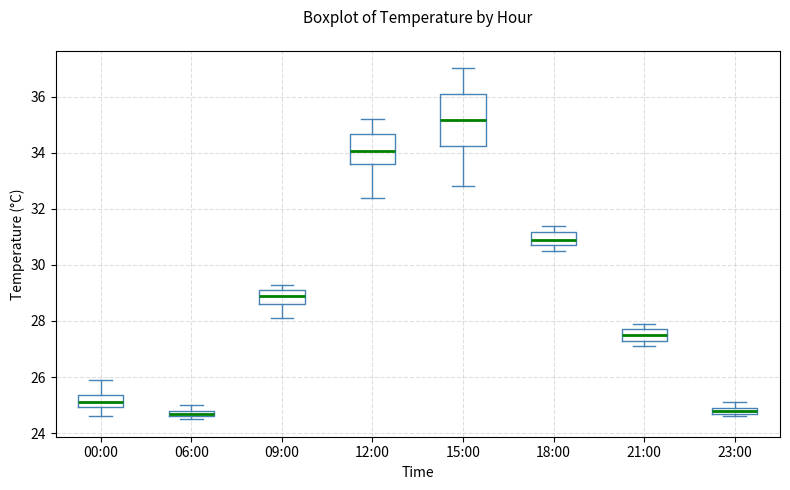

Where is the upper edge of the box for 21:00 on the y-axis? The values are not printed on the chart, so give them approximately, as read against the axis.

27.8